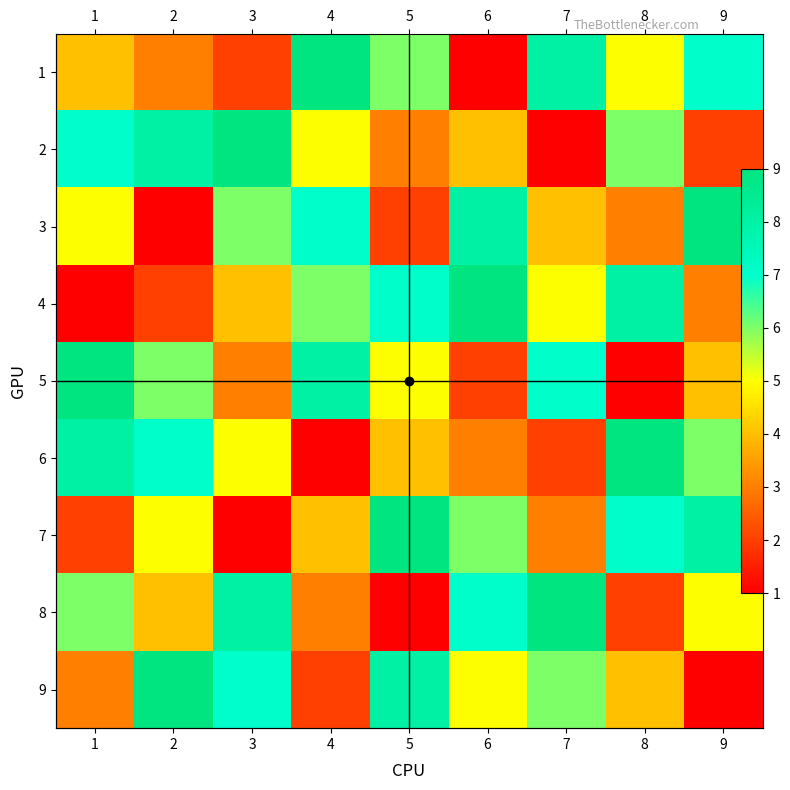

Which has a higher value, 3 or 5?

5